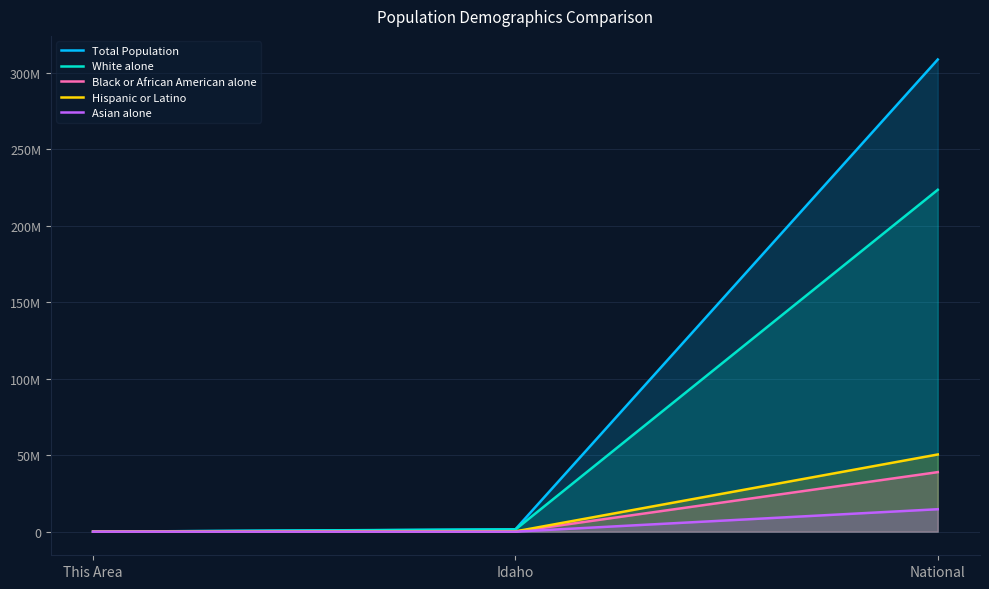

How many lines are shown in the chart?

5